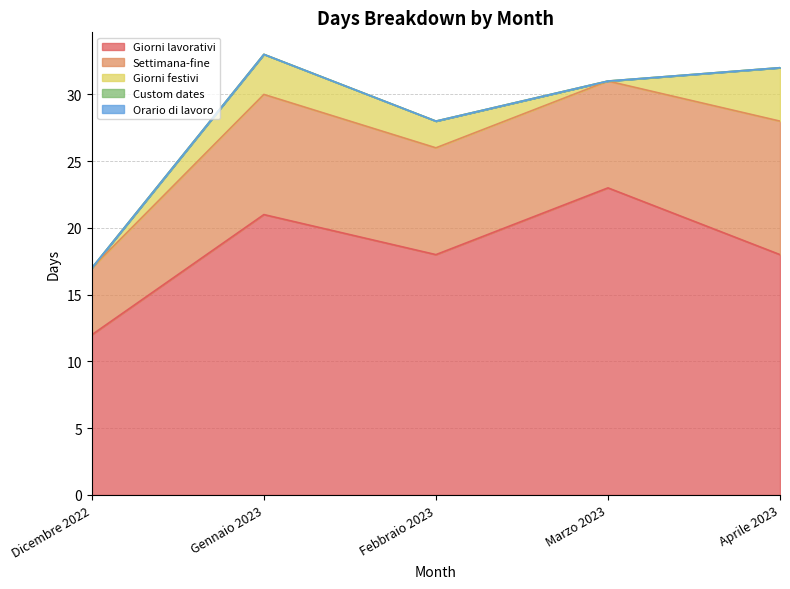

True or false: Giorni lavorativi and Orario di lavoro intersect in this chart.

False